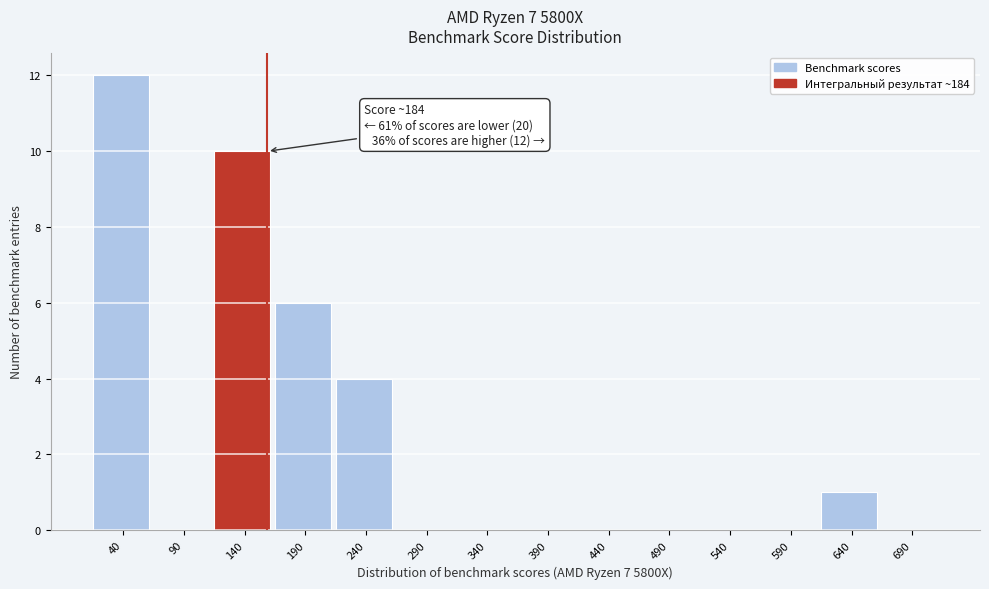

Reading right to left, what are all the values shown in this chart?

690=0	640=1	590=0	540=0	490=0	440=0	390=0	340=0	290=0	240=4	190=6	140=10	90=0	40=12